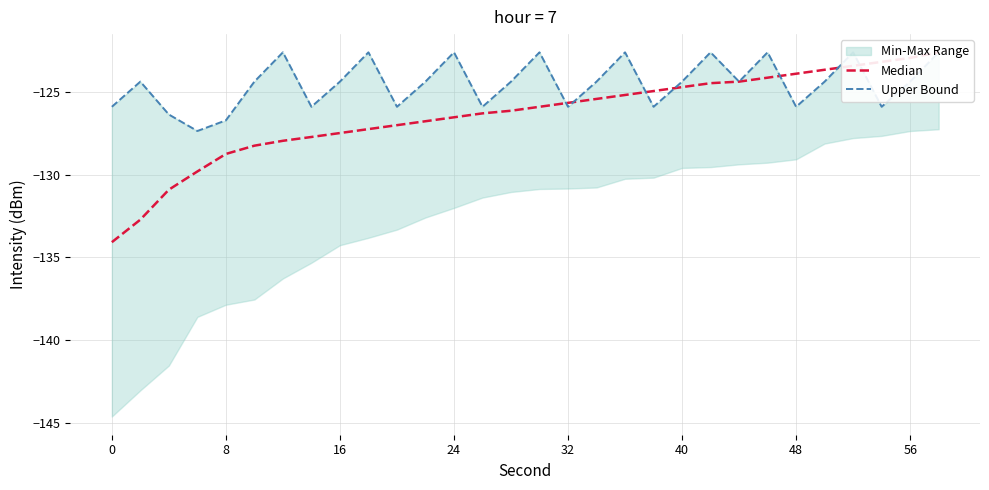

How many times do Median and Upper Bound cross each other?

7